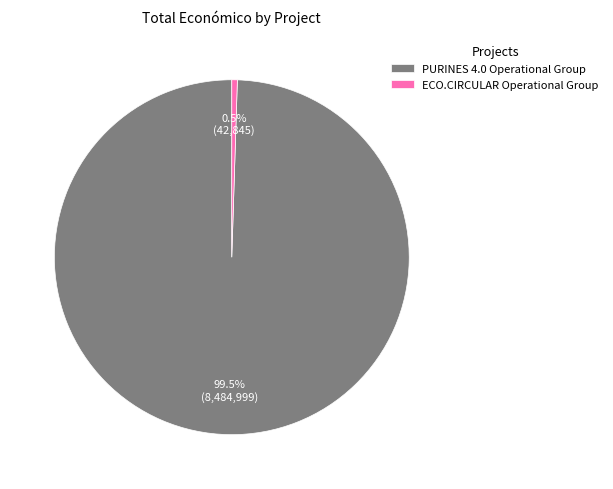

Rank the categories by value from lowest to highest.

ECO.CIRCULAR Operational Group, PURINES 4.0 Operational Group